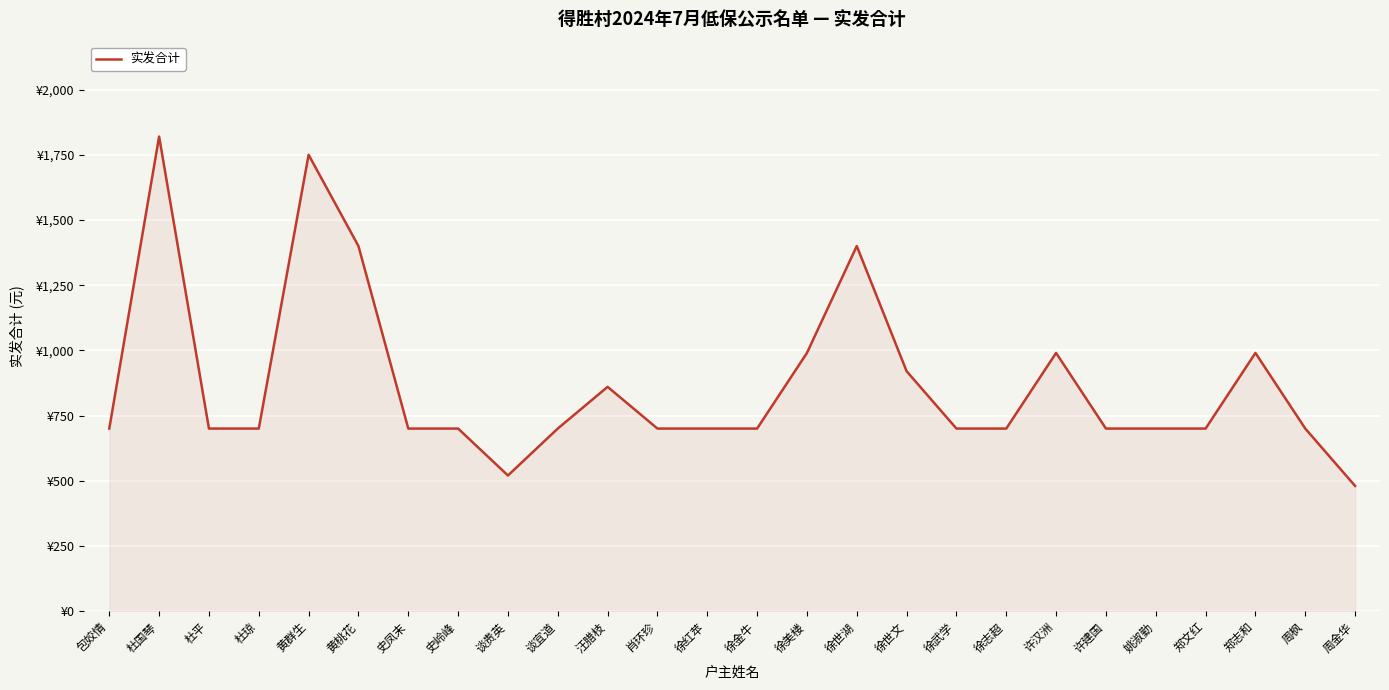

True or false: there are more than 1 points higher than both neighbors.

True